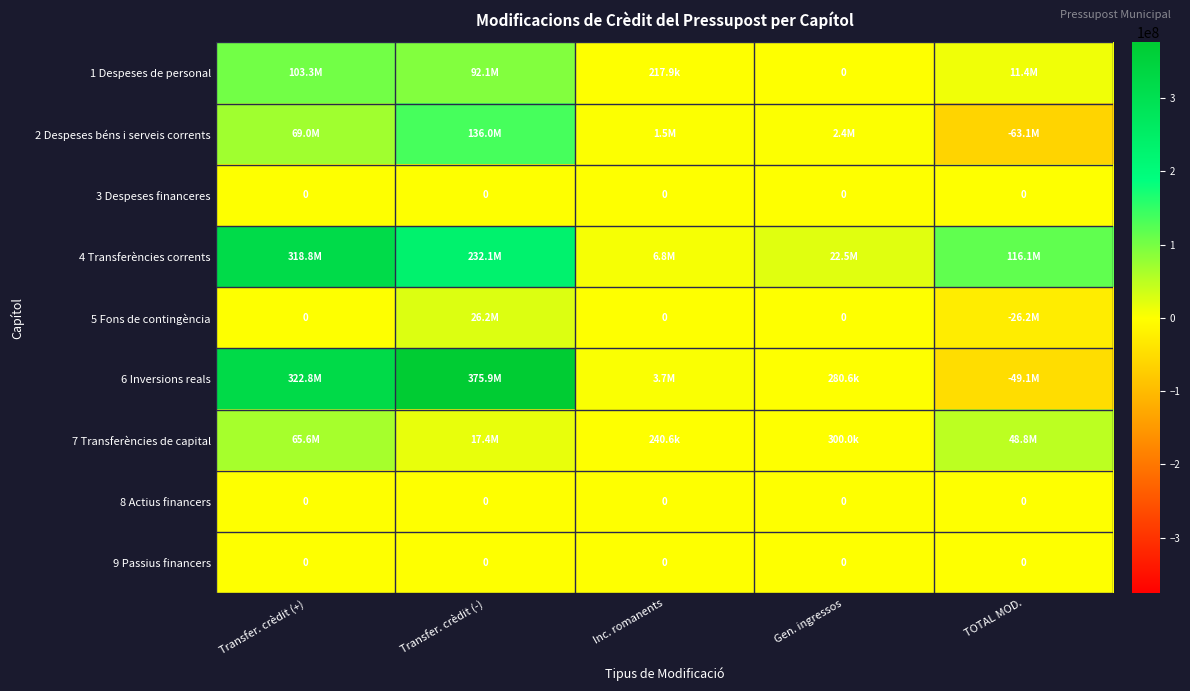

True or false: 1 Despeses de personal has a value of 82895.6 at Inc. romanents.

False